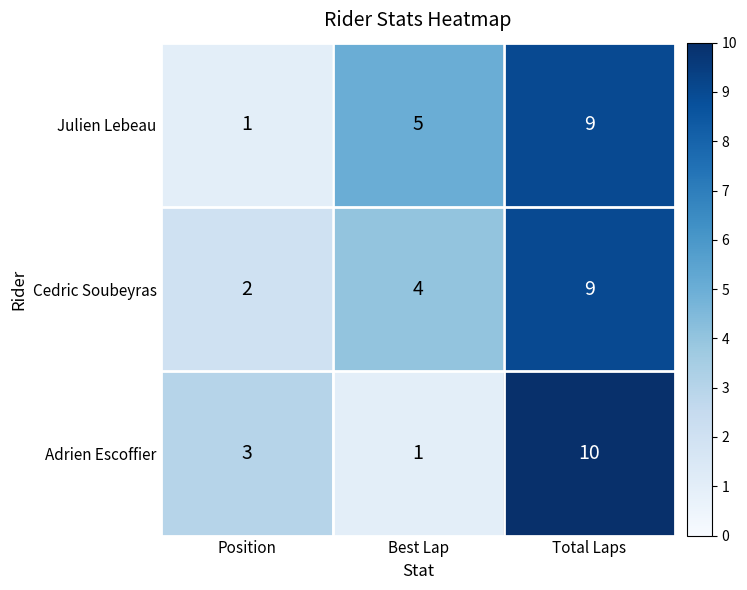

The value of Adrien Escoffier at Total Laps is 10. True or false?

True